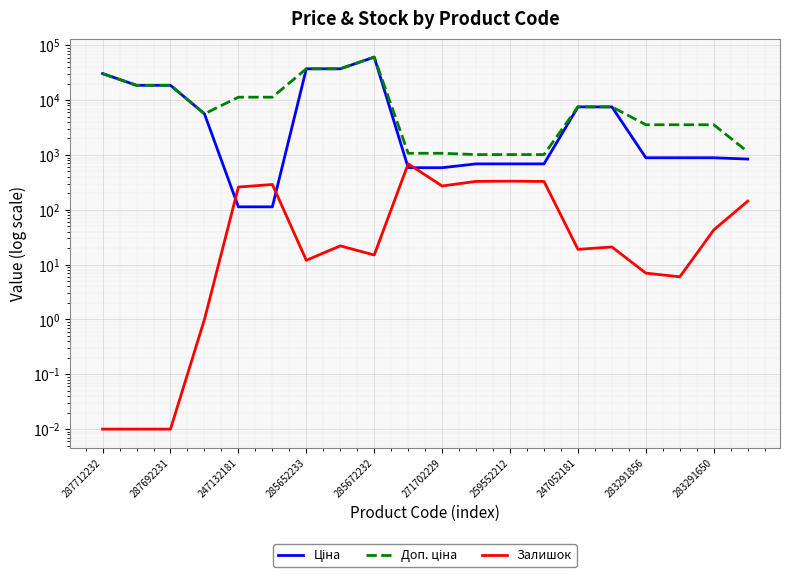

Which has a higher value, 287692231 or 14?

287692231